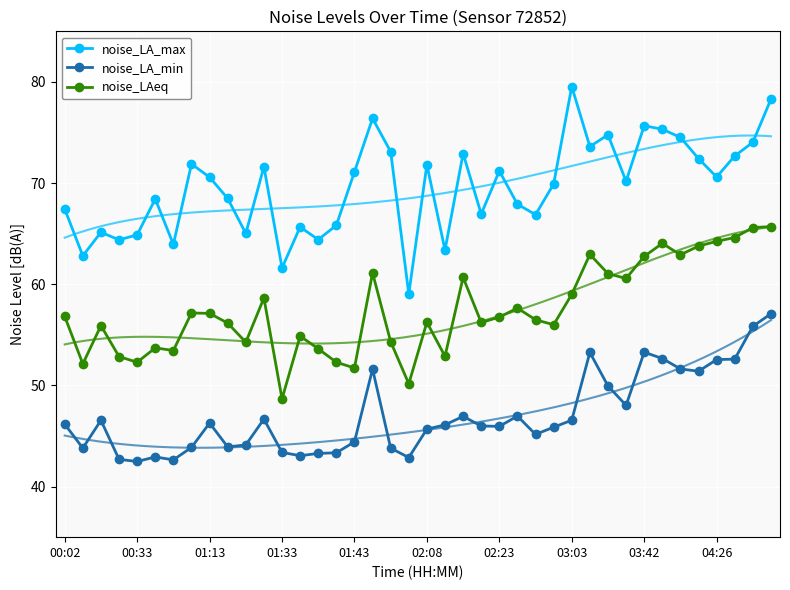

What is the average value of the noise_LA_min series?

47.0